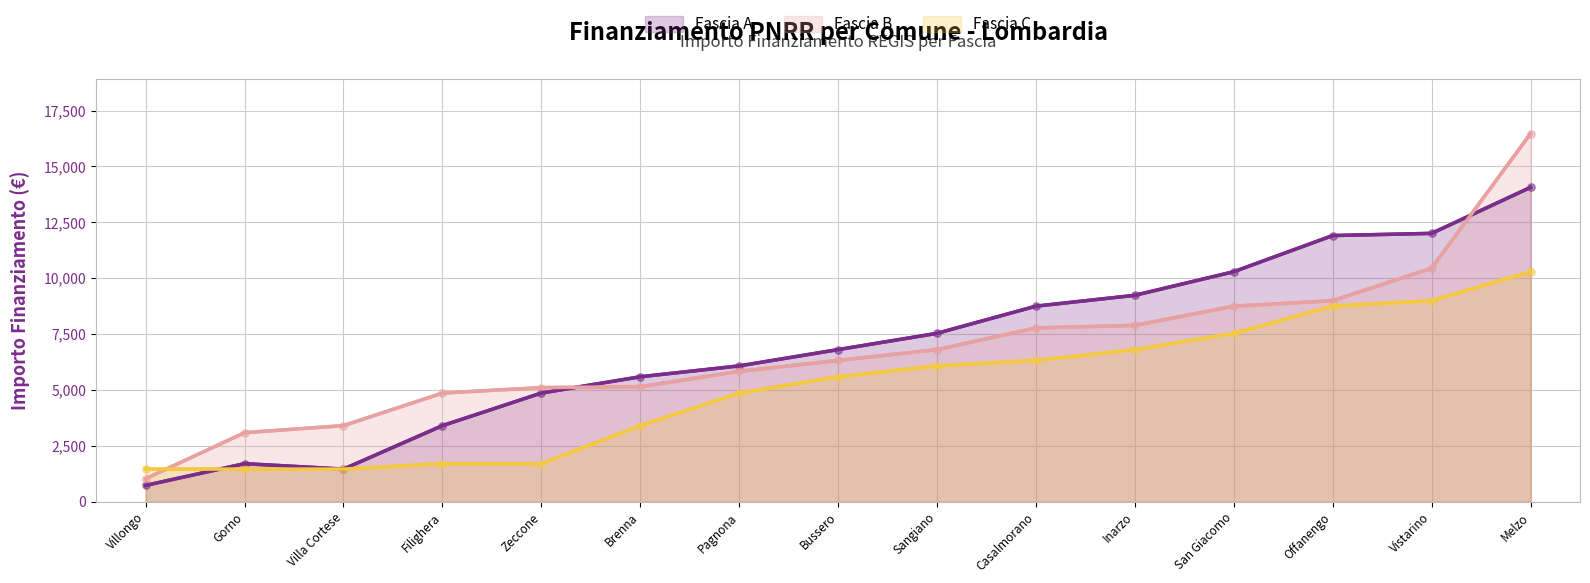

Which series reaches the maximum Y coordinate?

Fascia B